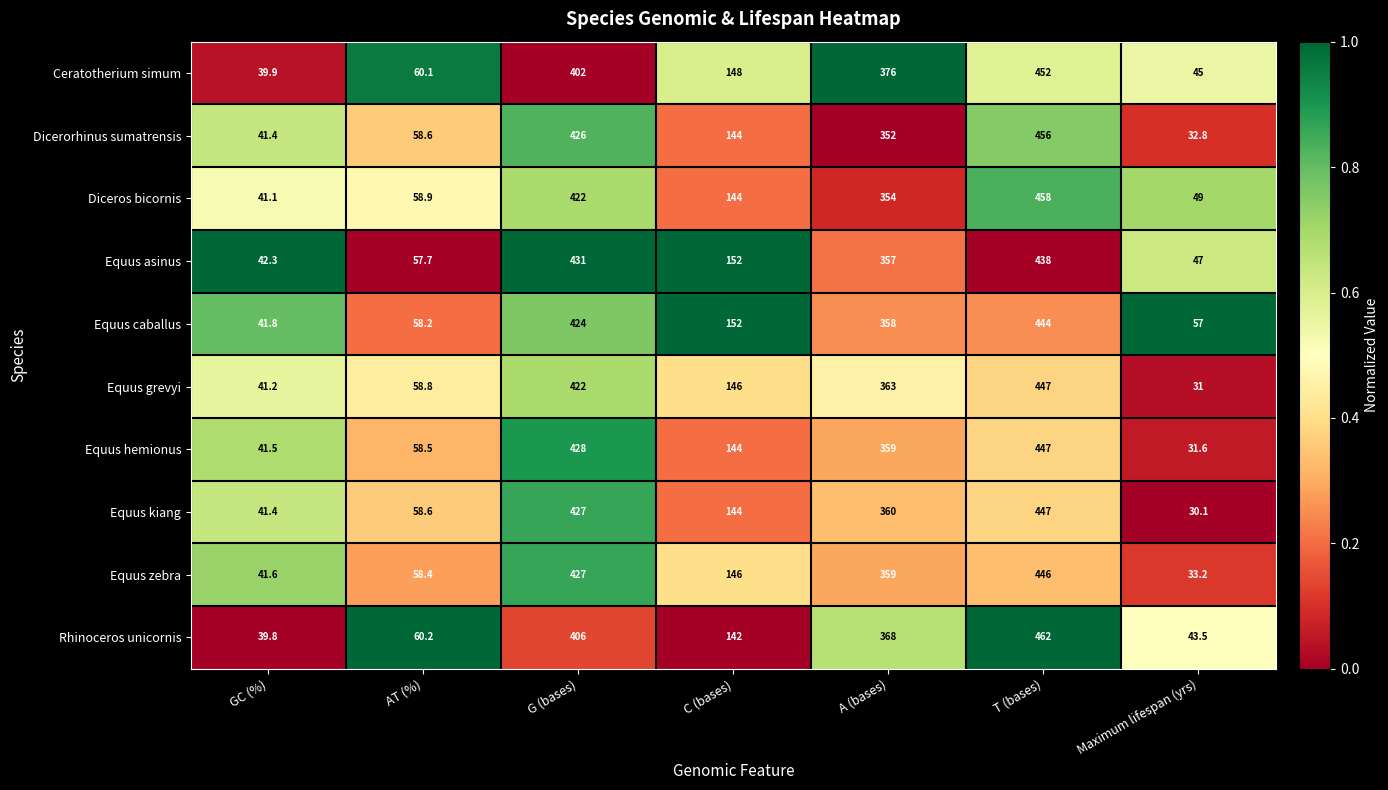

Rank the categories by Dicerorhinus sumatrensis value from highest to lowest.

T (bases), G (bases), A (bases), C (bases), AT (%), GC (%), Maximum lifespan (yrs)